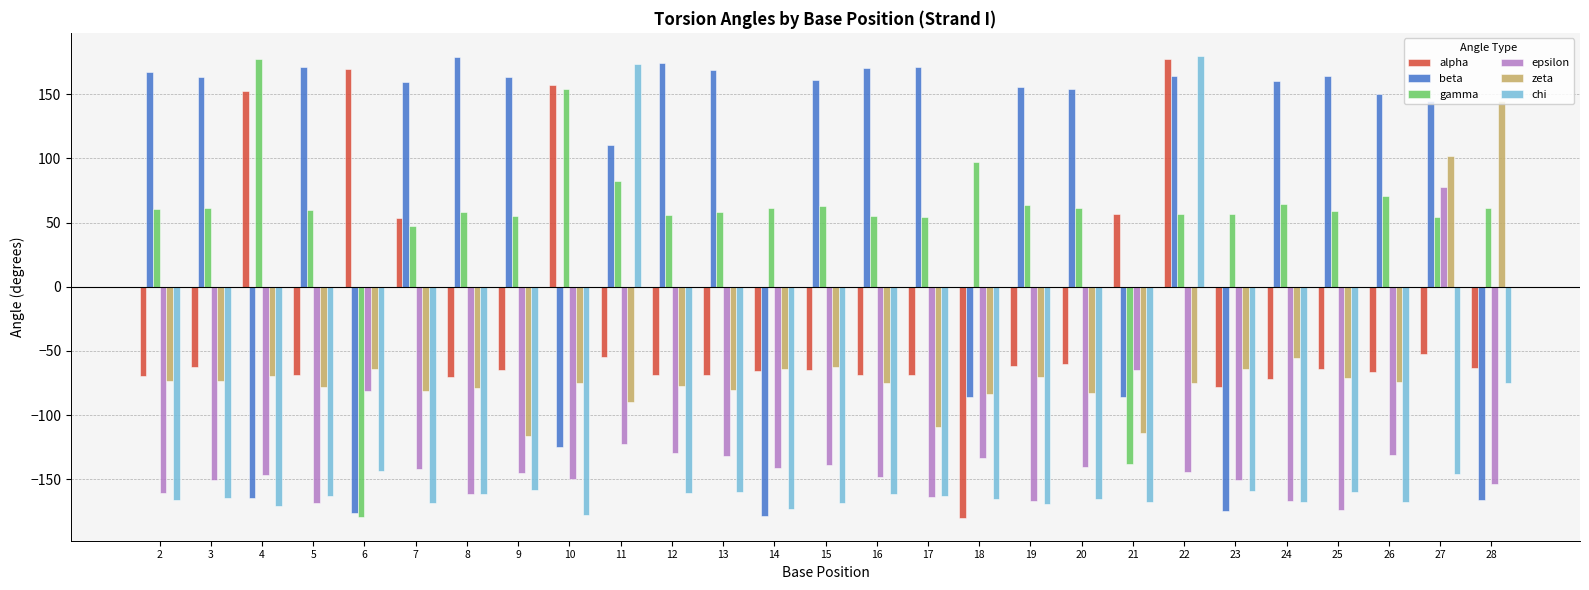

True or false: alpha has a value of -68.7 at 5.

True